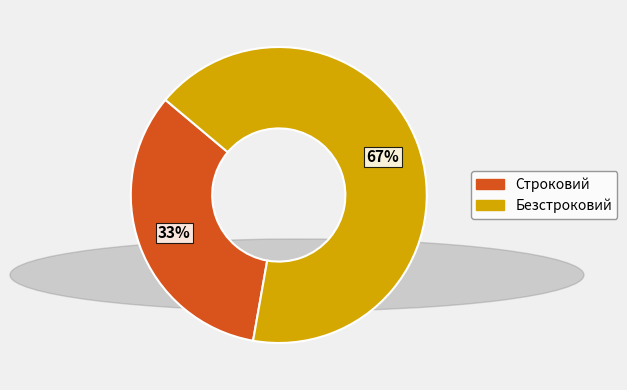

Combined, do Безстроковий and Строковий account for over 50%?

Yes